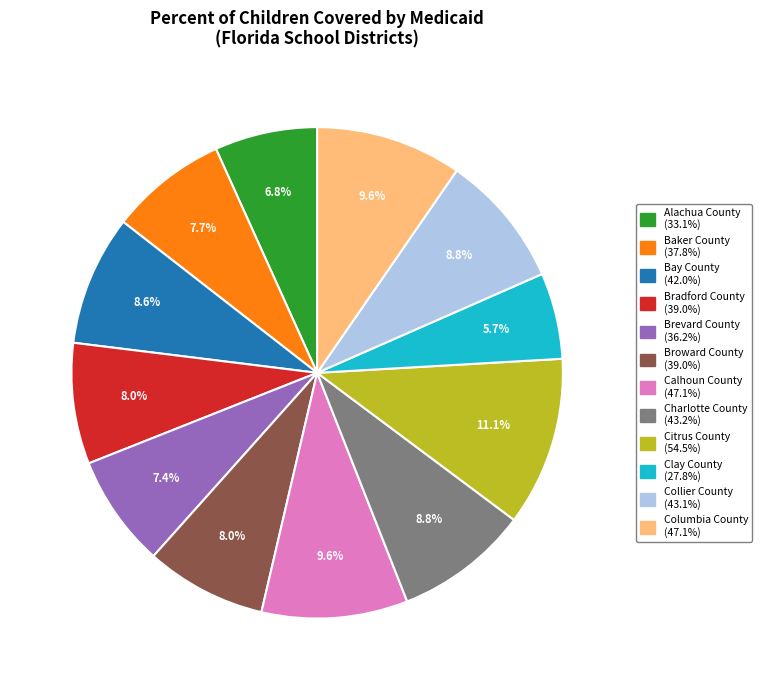

Is it true that Baker County is 8% of the pie?

True